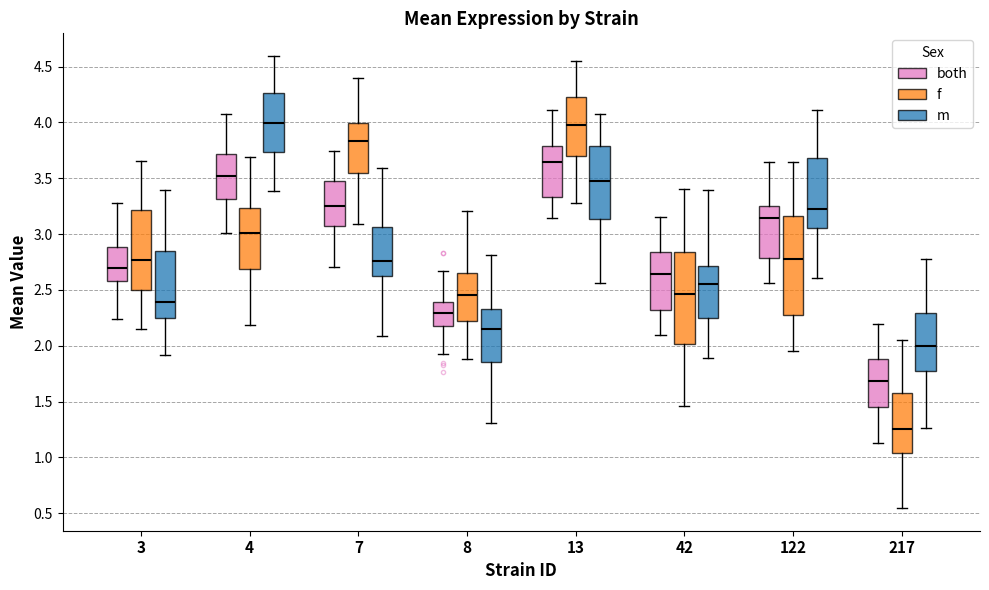

Reading left to right, read every box against the y-axis: the position of its median line, the range the box covers, and the ends of its whiskers. The values are not printed on the chart, so give them approximately, as read against the axis.

3 (both): median 2.70, box 2.60 to 2.90, whiskers 2.25 to 3.30
3 (f): median 2.75, box 2.50 to 3.20, whiskers 2.15 to 3.65
3 (m): median 2.40, box 2.25 to 2.85, whiskers 1.90 to 3.40
4 (both): median 3.50, box 3.30 to 3.70, whiskers 3.00 to 4.05
4 (f): median 3.00, box 2.70 to 3.25, whiskers 2.20 to 3.70
4 (m): median 4.00, box 3.75 to 4.25, whiskers 3.40 to 4.60
7 (both): median 3.25, box 3.10 to 3.50, whiskers 2.70 to 3.75
7 (f): median 3.85, box 3.55 to 4.00, whiskers 3.10 to 4.40
7 (m): median 2.75, box 2.65 to 3.05, whiskers 2.10 to 3.60
8 (both): median 2.30, box 2.20 to 2.40, whiskers 1.95 to 2.65
8 (f): median 2.45, box 2.20 to 2.65, whiskers 1.90 to 3.20
8 (m): median 2.15, box 1.85 to 2.35, whiskers 1.30 to 2.80
13 (both): median 3.65, box 3.35 to 3.80, whiskers 3.15 to 4.10
13 (f): median 4.00, box 3.70 to 4.25, whiskers 3.30 to 4.55
13 (m): median 3.50, box 3.15 to 3.80, whiskers 2.55 to 4.05
42 (both): median 2.65, box 2.30 to 2.85, whiskers 2.10 to 3.15
42 (f): median 2.45, box 2.00 to 2.85, whiskers 1.45 to 3.40
42 (m): median 2.55, box 2.25 to 2.70, whiskers 1.90 to 3.40
122 (both): median 3.15, box 2.80 to 3.25, whiskers 2.55 to 3.65
122 (f): median 2.80, box 2.30 to 3.15, whiskers 1.95 to 3.65
122 (m): median 3.20, box 3.05 to 3.70, whiskers 2.60 to 4.10
217 (both): median 1.70, box 1.45 to 1.90, whiskers 1.15 to 2.20
217 (f): median 1.25, box 1.05 to 1.55, whiskers 0.55 to 2.05
217 (m): median 2.00, box 1.80 to 2.30, whiskers 1.25 to 2.75